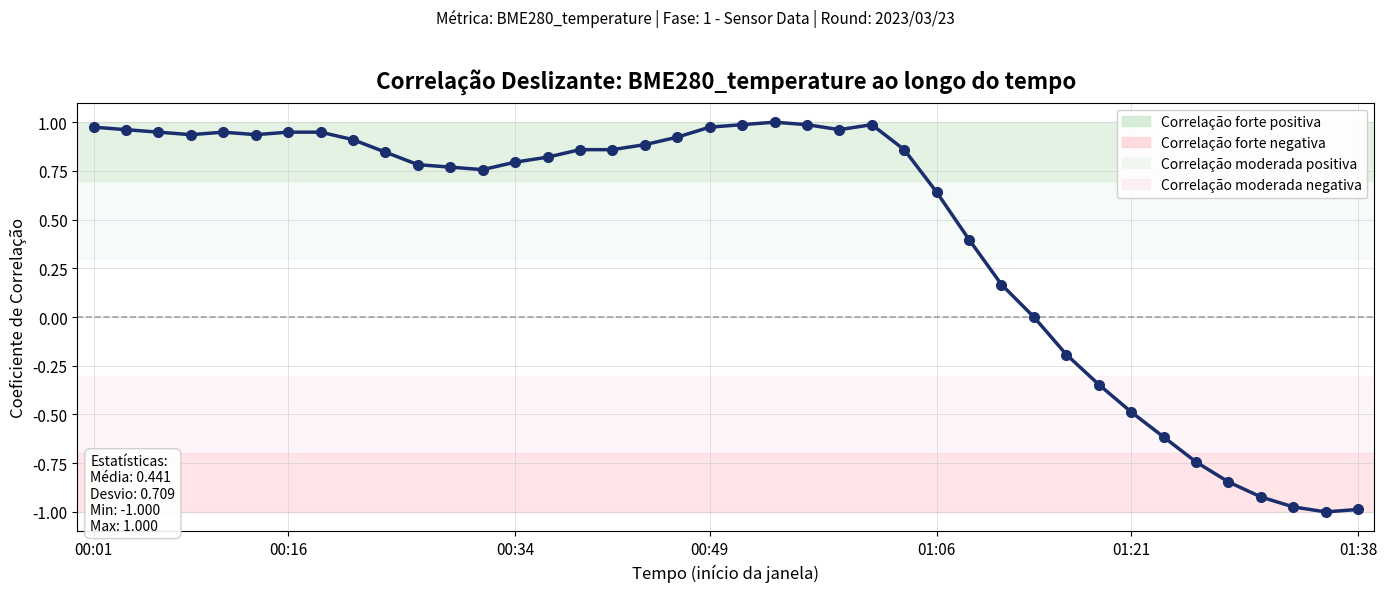

What is the average value?

0.4